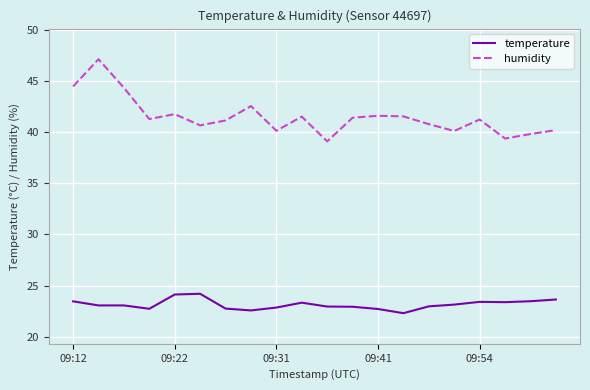

Rank the series by their maximum value, from highest to lowest.

humidity, temperature